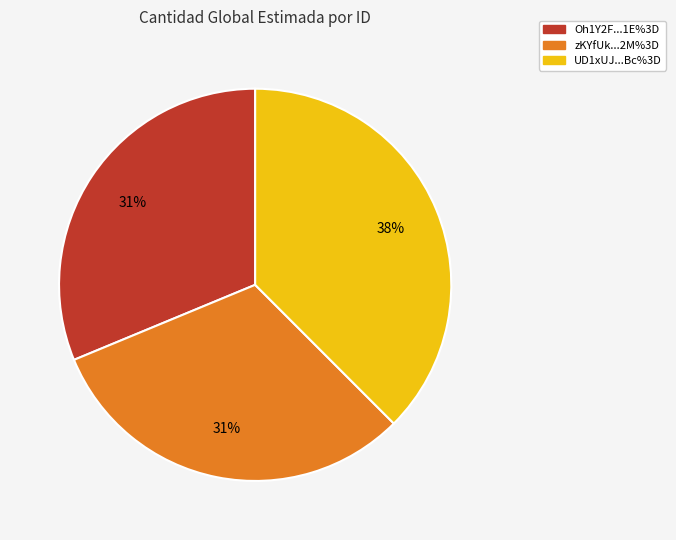

Does any single category account for the majority?

No